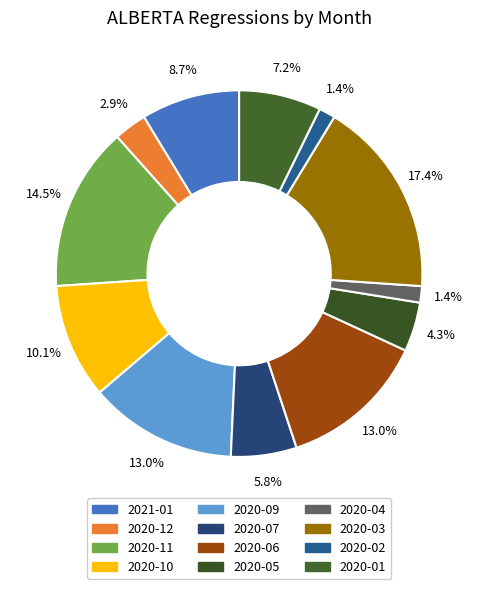

Which slice is the largest?

2020-03